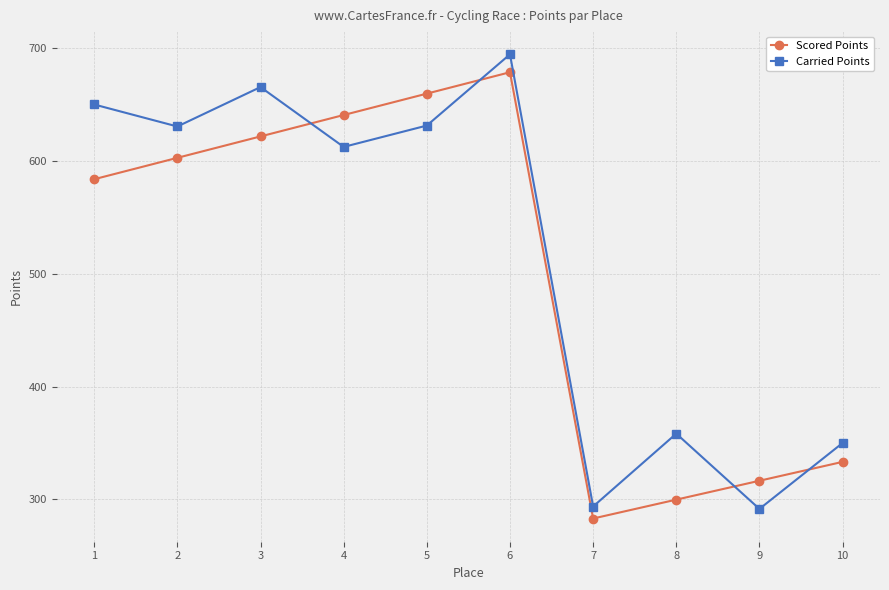

Where is Carried Points nearest to the value 493?

4